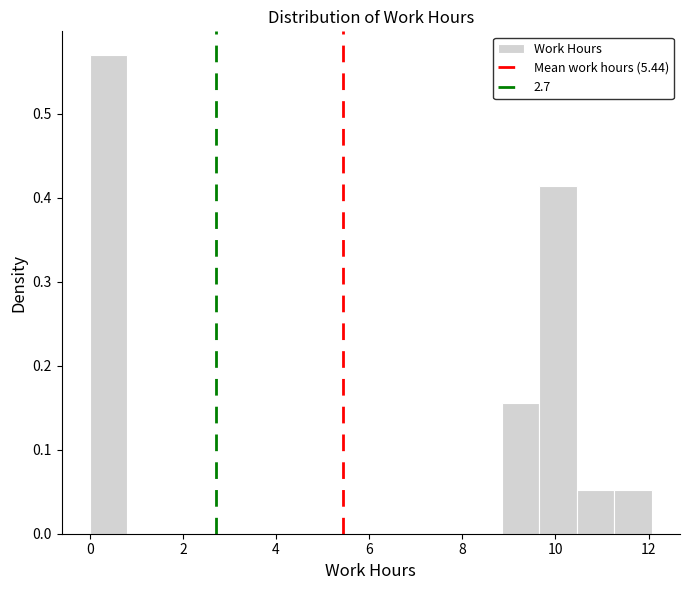

Reading left to right, list every bar in this chart as the range it spans on the x-axis followed by its height. Neither the bar edges nor the heights are printed on the chart, so give them approximately, as read against the axes.

0.0 to 0.8: 0.57
0.8 to 1.6: 0
1.6 to 2.4: 0
2.4 to 3.2: 0
3.2 to 4.0: 0
4.0 to 4.8: 0
4.8 to 5.6: 0
5.6 to 6.4: 0
6.4 to 7.2: 0
7.2 to 8.0: 0
8.0 to 8.8: 0
8.8 to 9.6: 0.16
9.6 to 10.4: 0.41
10.4 to 11.2: 0.05
11.2 to 12.0: 0.05